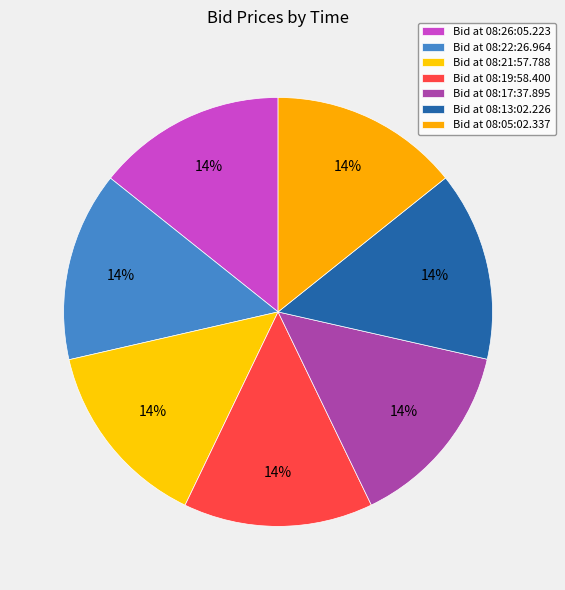

Count the number of slices in the pie.

7